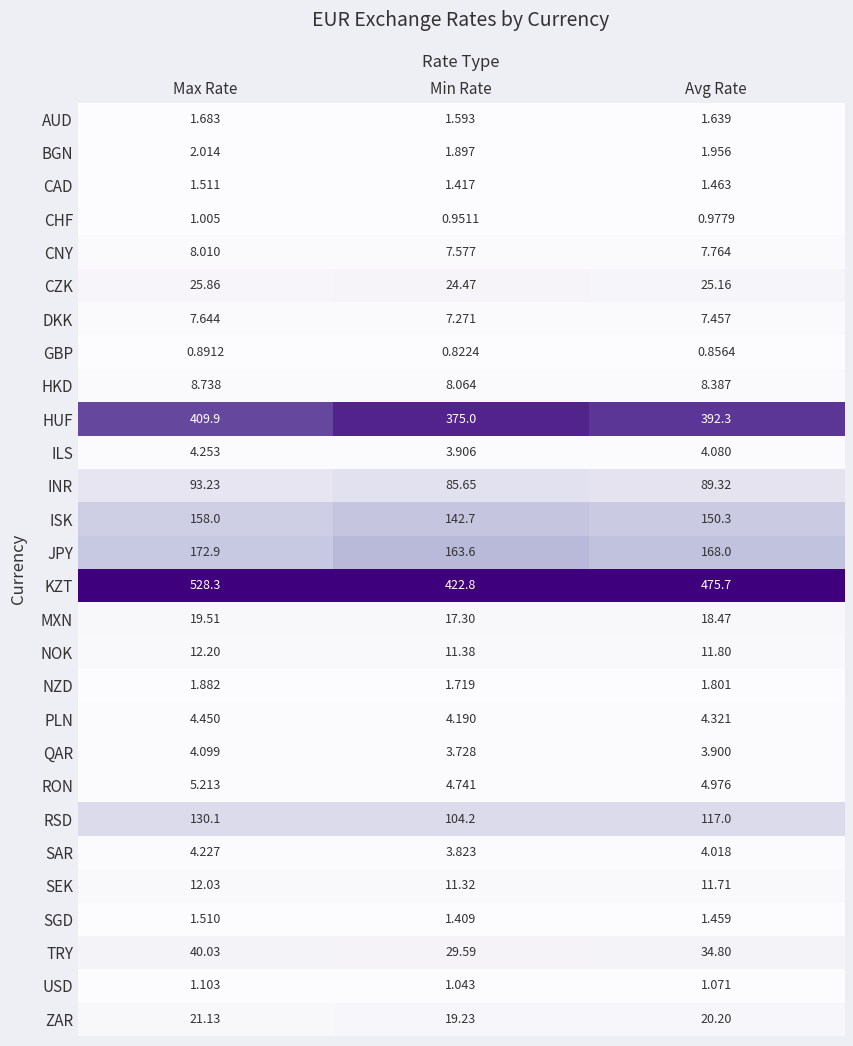

Between Max Rate and Avg Rate, which series saw the biggest shift?

KZT